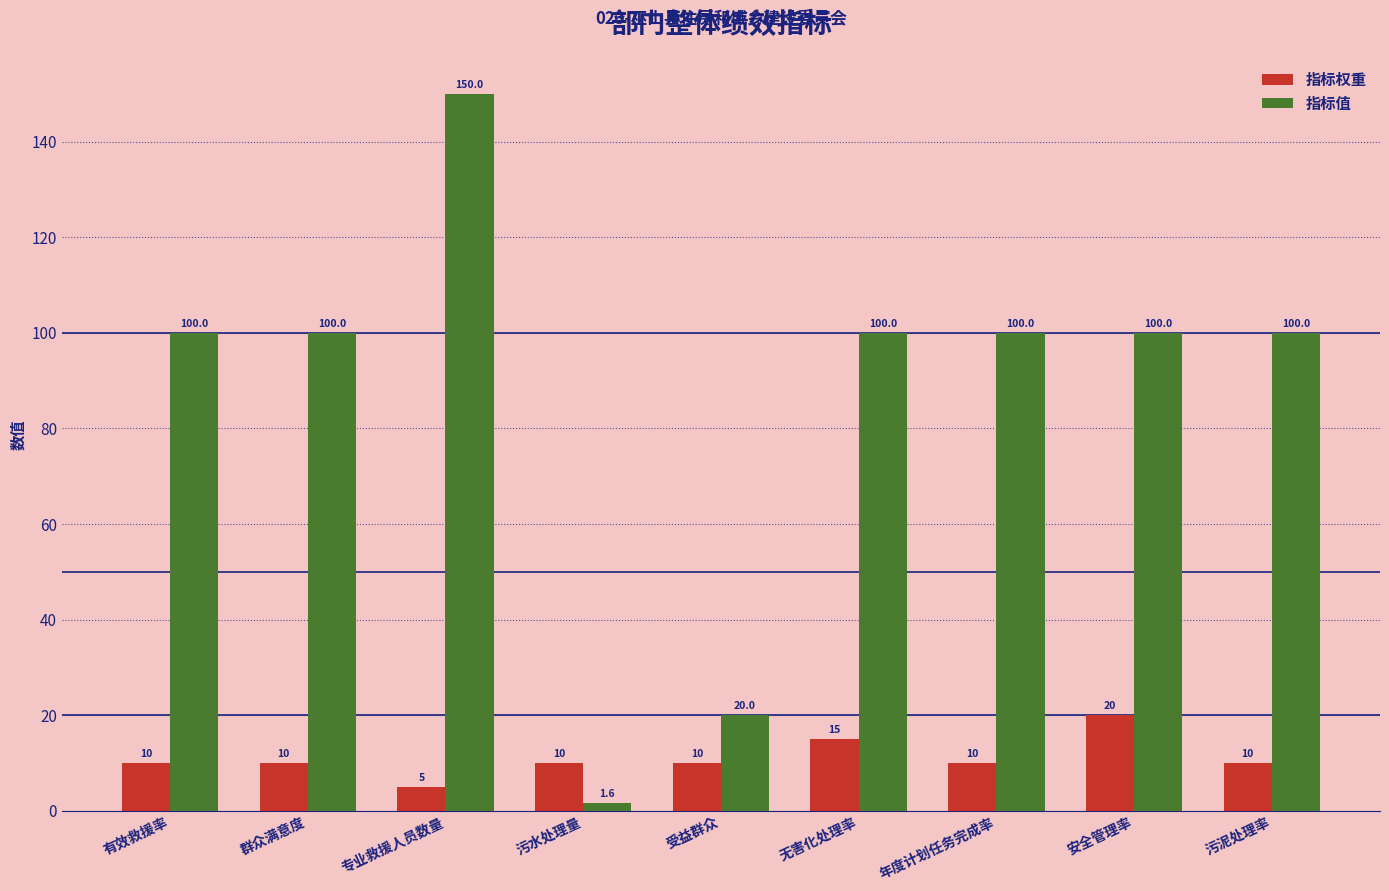

True or false: 指标权重 has a value of 10.0 at 受益群众.

True